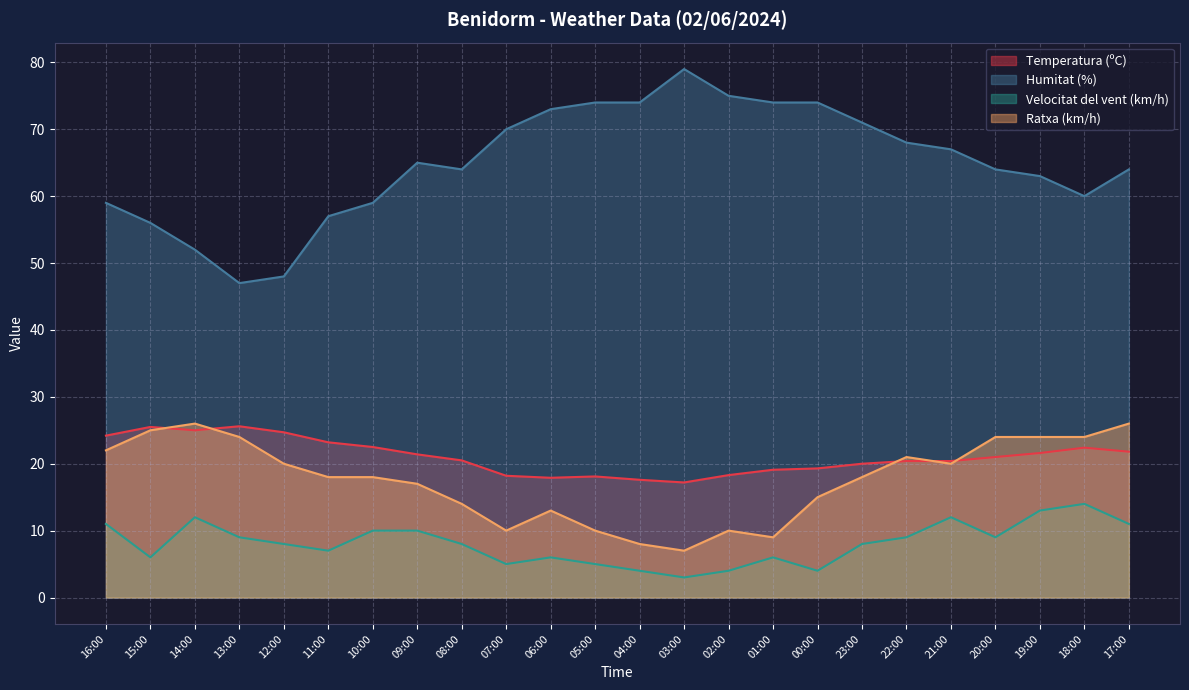

What is the approximate value of Velocitat del vent (km/h) at 17:00?

11.0